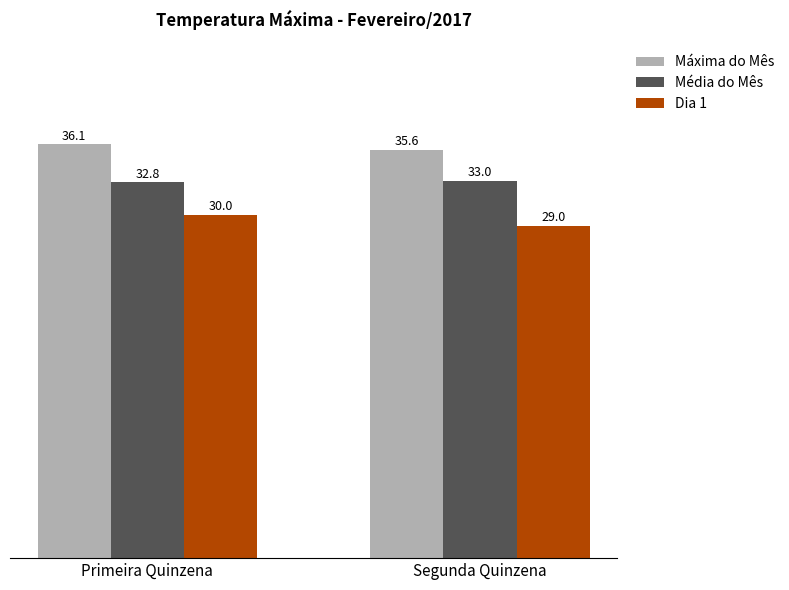

Where does the Máxima do Mês series first go above 36?

Primeira Quinzena